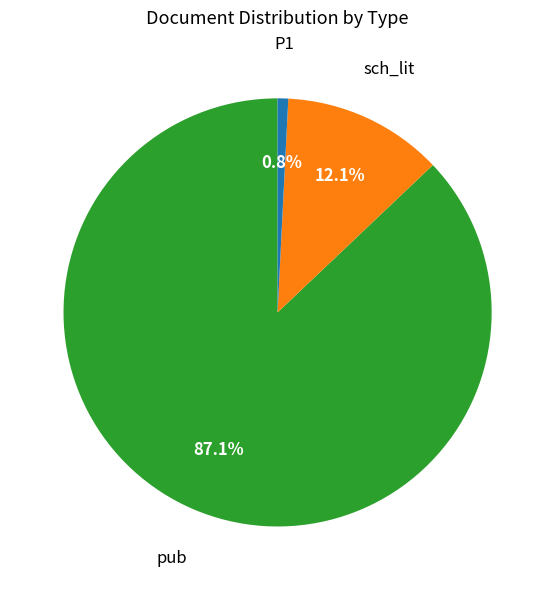

Is there any slice that represents more than half of the pie?

Yes